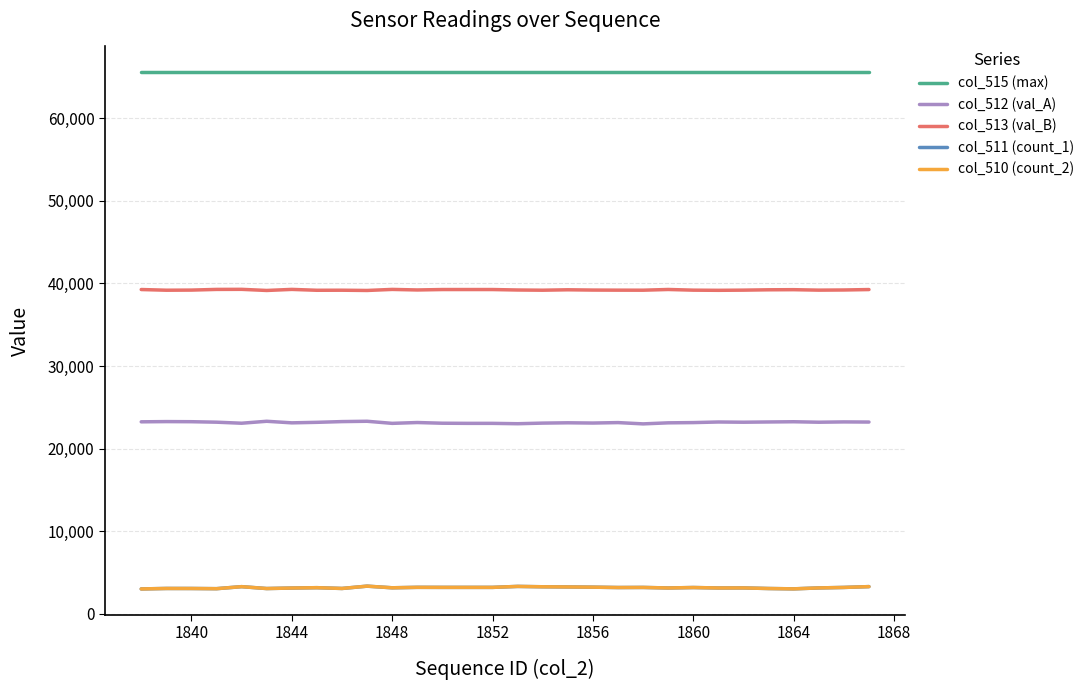

True or false: col_512 (val_A) and col_513 (val_B) cross at least once.

False